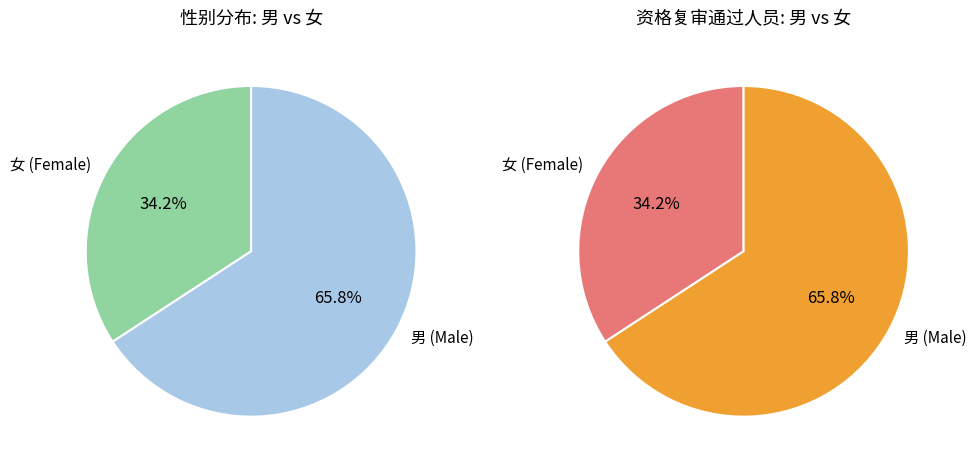

True or false: 女 accounts for 32% of the total.

False